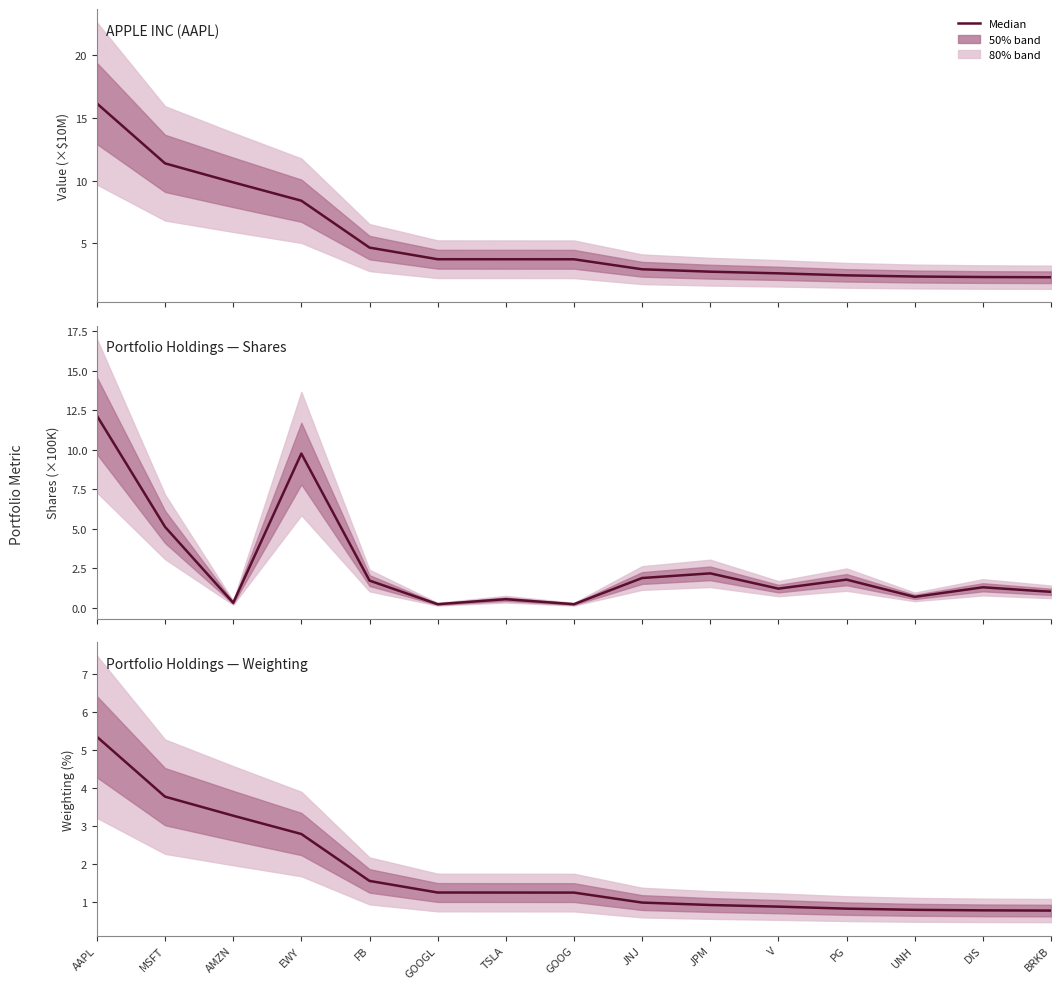

List the series in order of their overall mean, lowest first.

Portfolio Holdings — Weighting, Portfolio Holdings — Shares, APPLE INC (AAPL)